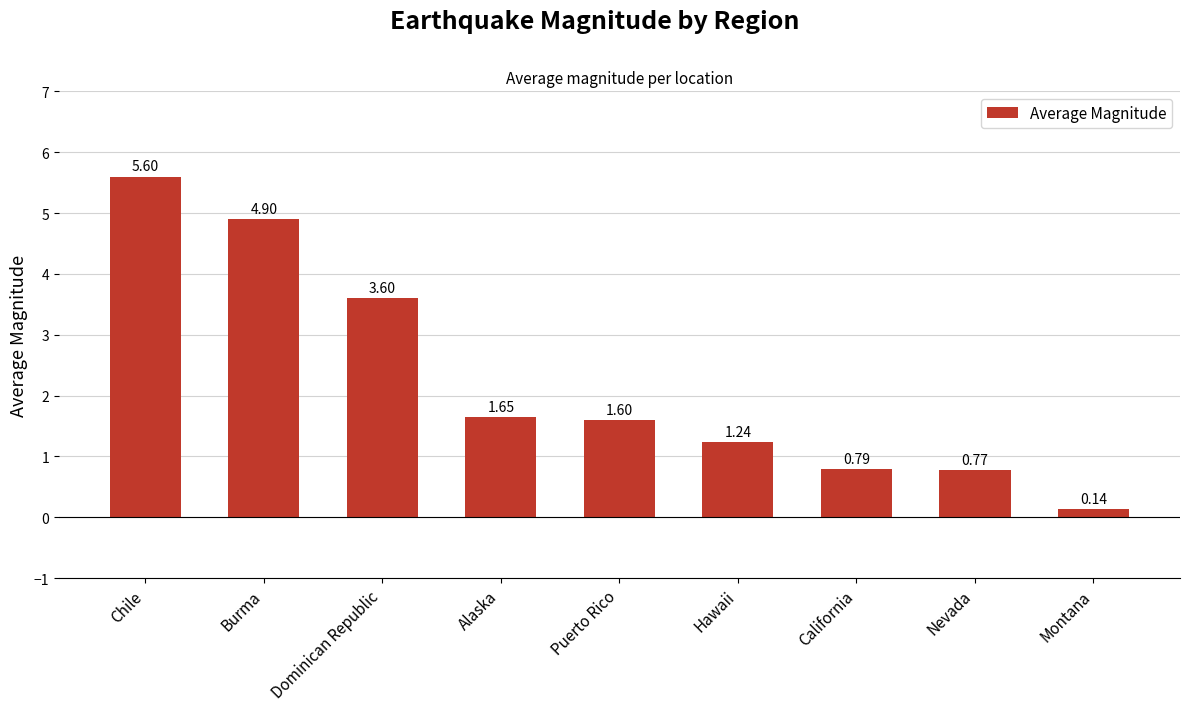

What is the greatest value displayed?

5.6